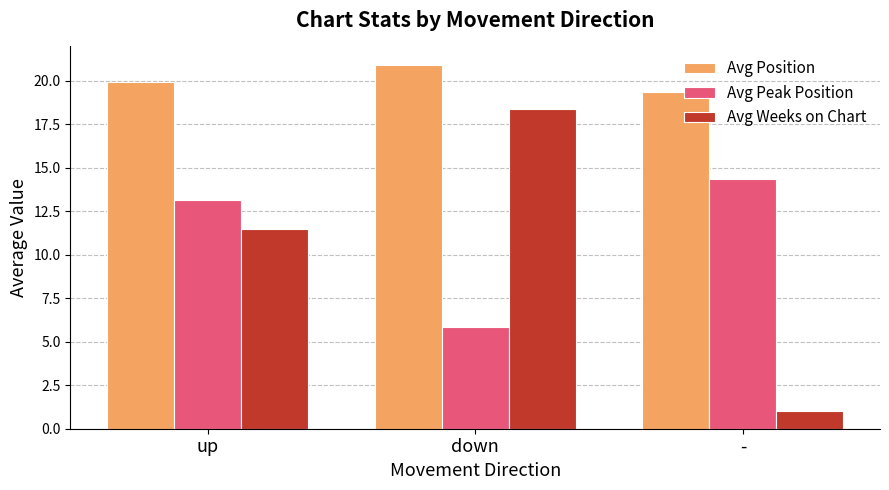

Reading right to left, transcribe all the data shown in this chart.

Avg Position: -=19.3	down=20.9	up=19.9
Avg Peak Position: -=14.3	down=5.8	up=13.2
Avg Weeks on Chart: -=1.0	down=18.4	up=11.5